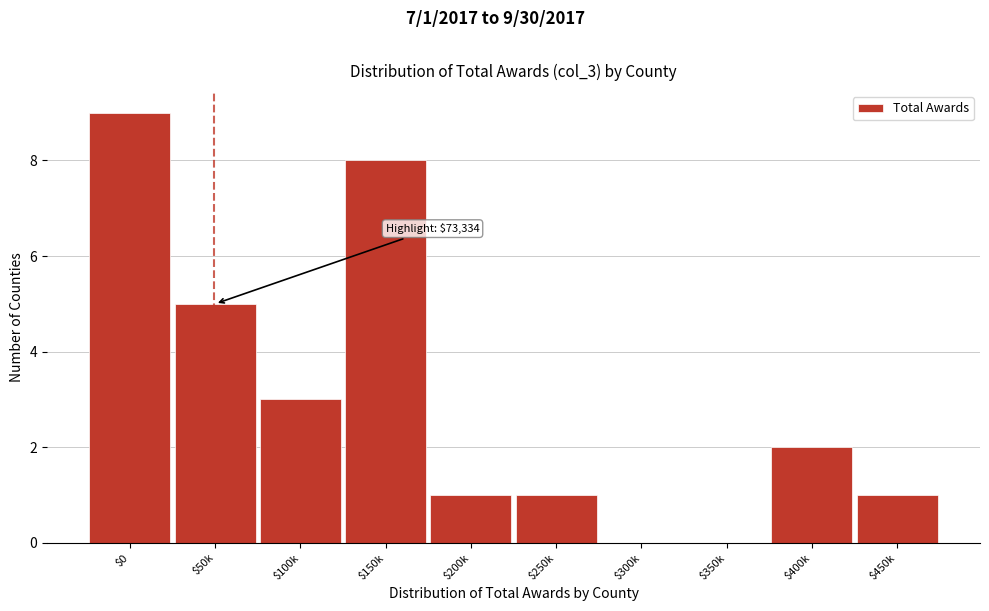

Read the value at $50k.

5